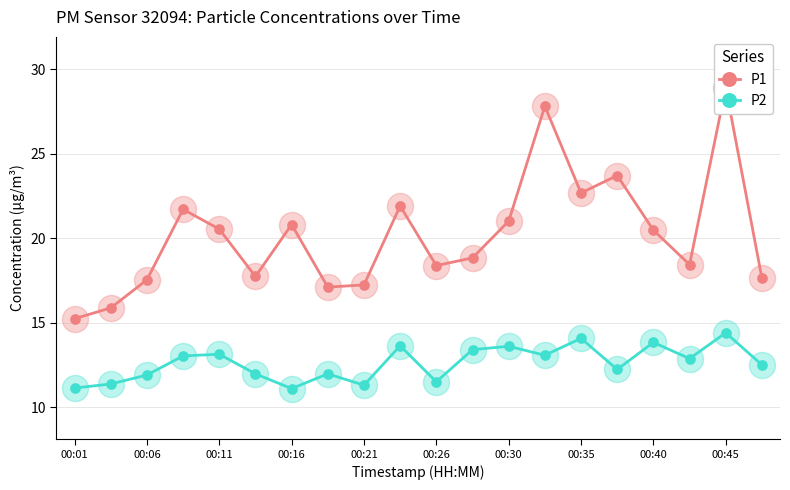

What are all the series names shown in the legend?

P1, P2